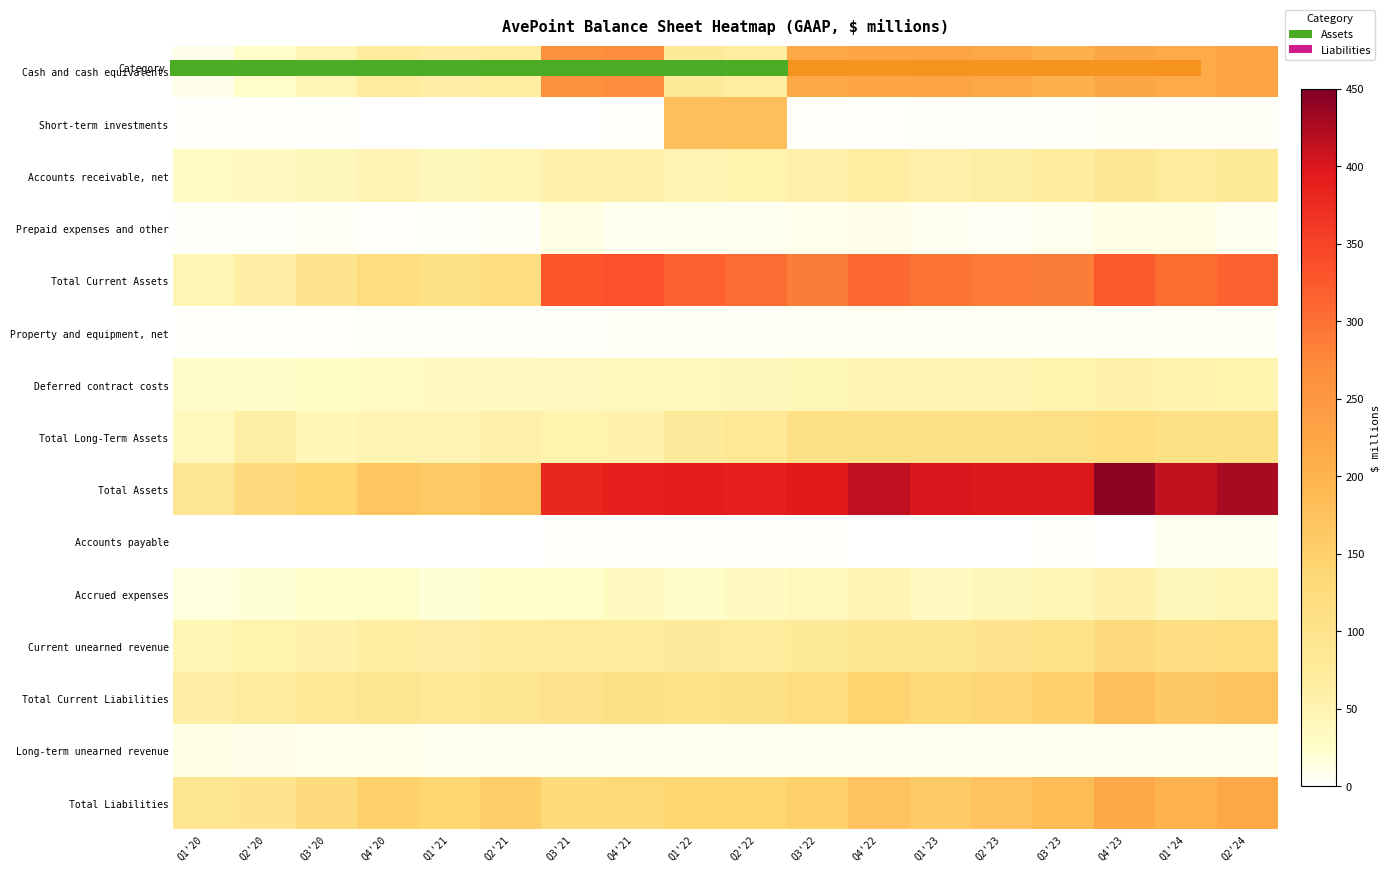

What is the total value across all series at Q4'23?

1849.3